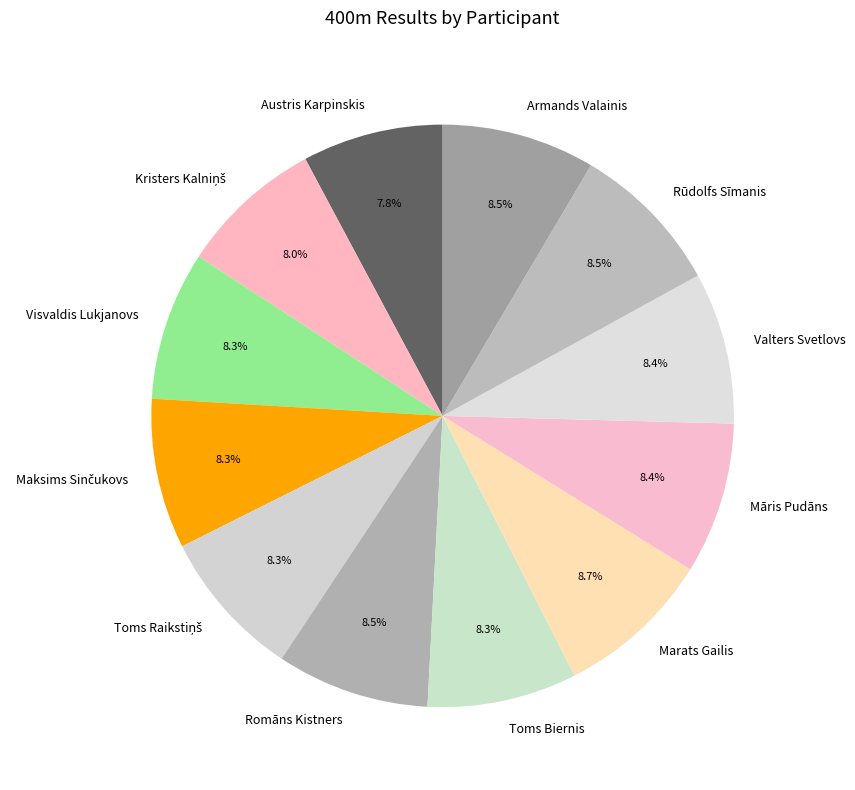

Does Visvaldis Lukjanovs account for over 50% of the chart?

No